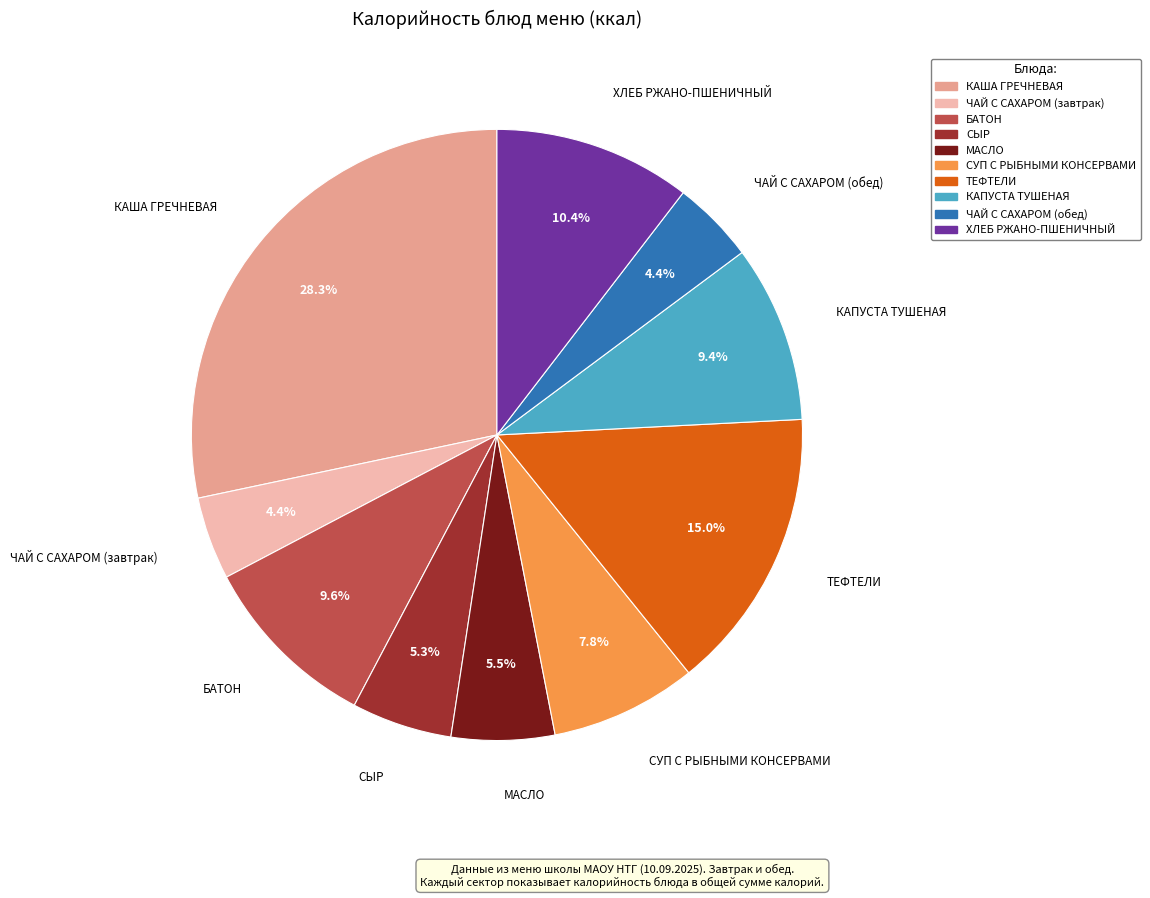

To the nearest percent, what is the average slice percentage?

10%